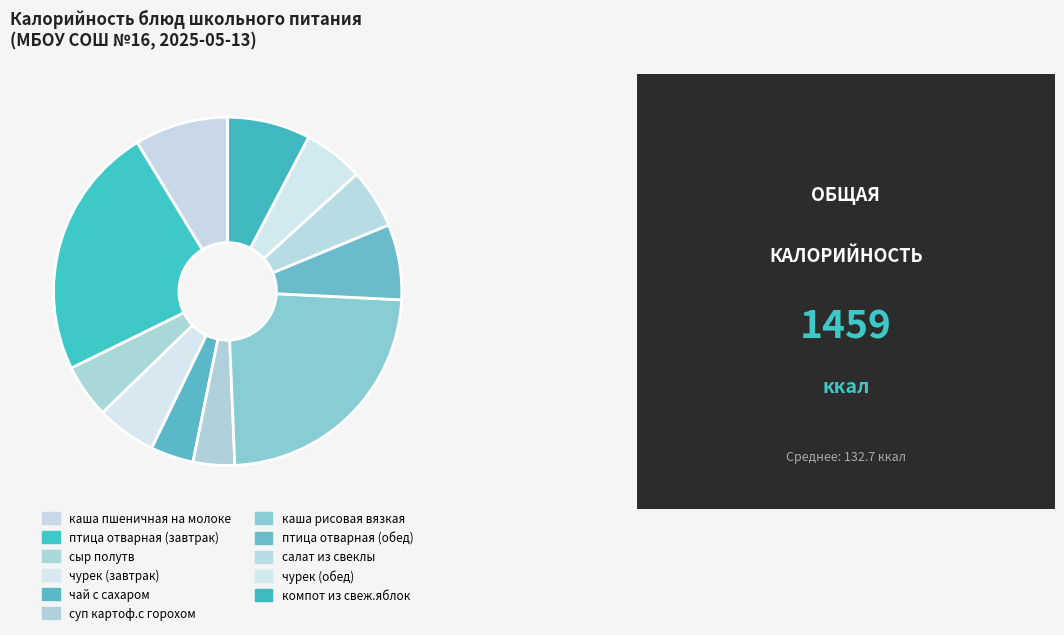

Count the number of slices in the pie.

11